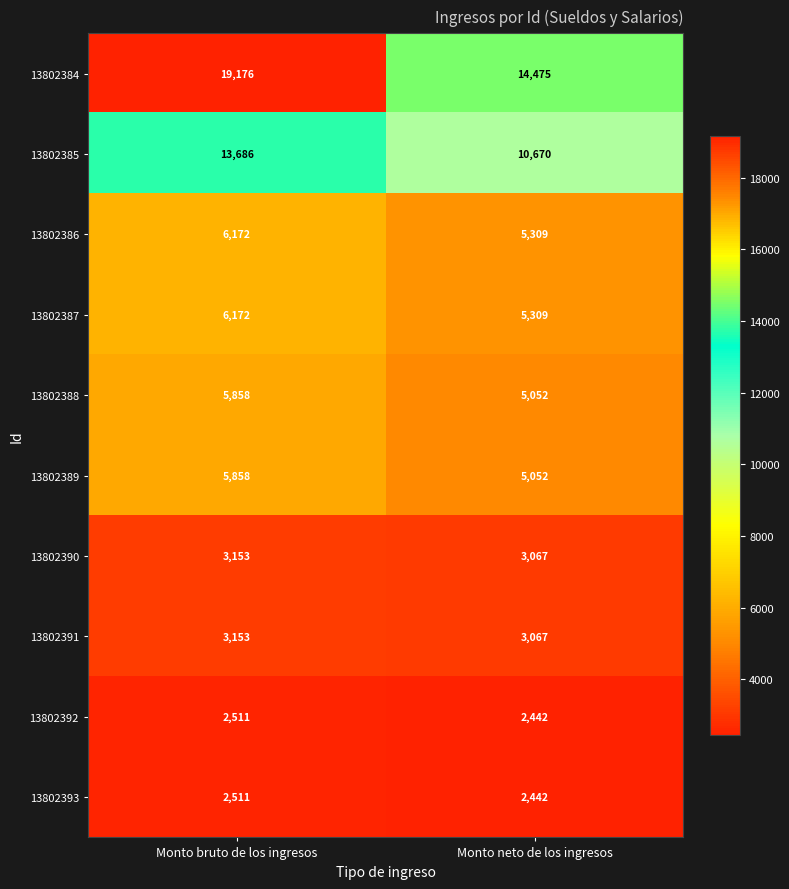

Count the number of categories in the chart.

2